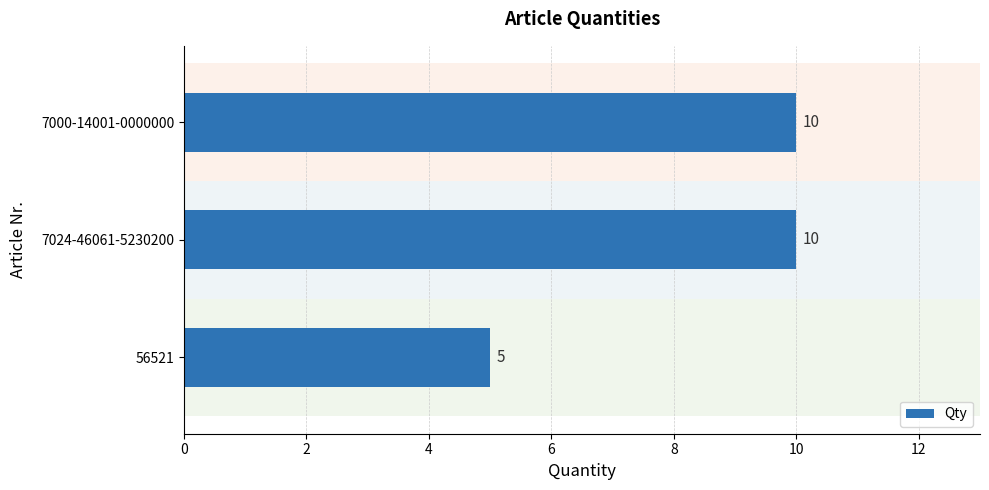

True or false: the data shows 14 at 7024-46061-5230200.

False